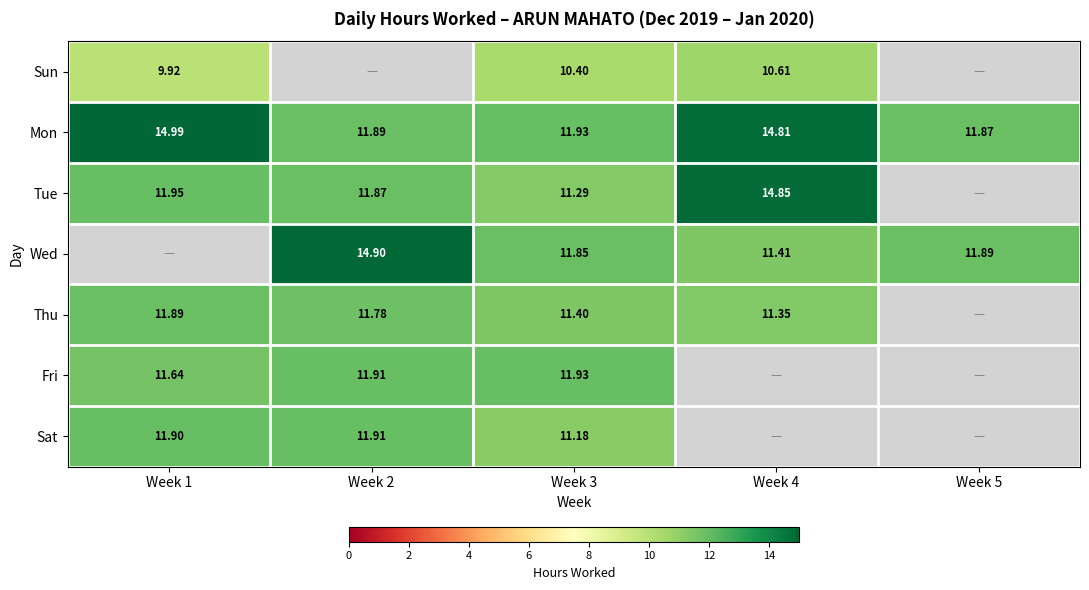

Is the value of Fri at Week 2 greater than the value of Wed at Week 5?

Yes